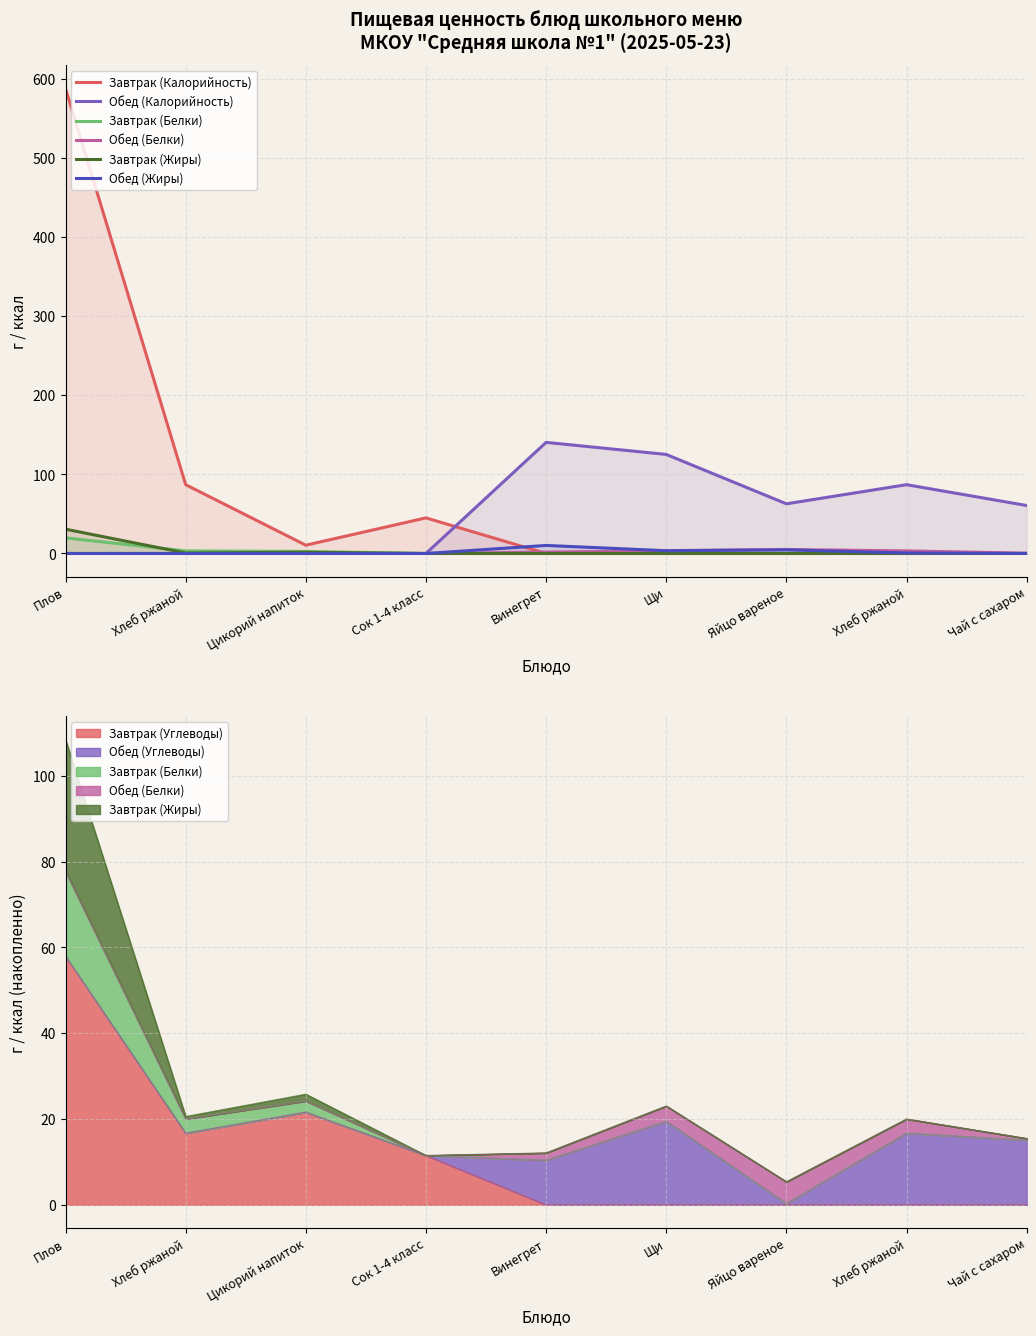

What is the average value of the Обед (Белки) series?

1.6